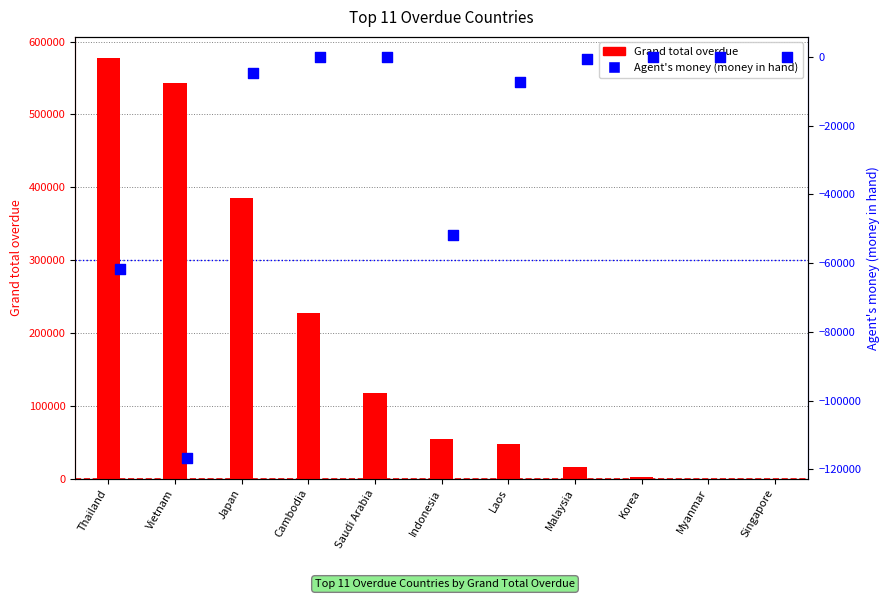

What is the total value across all series at Cambodia?

227288.4